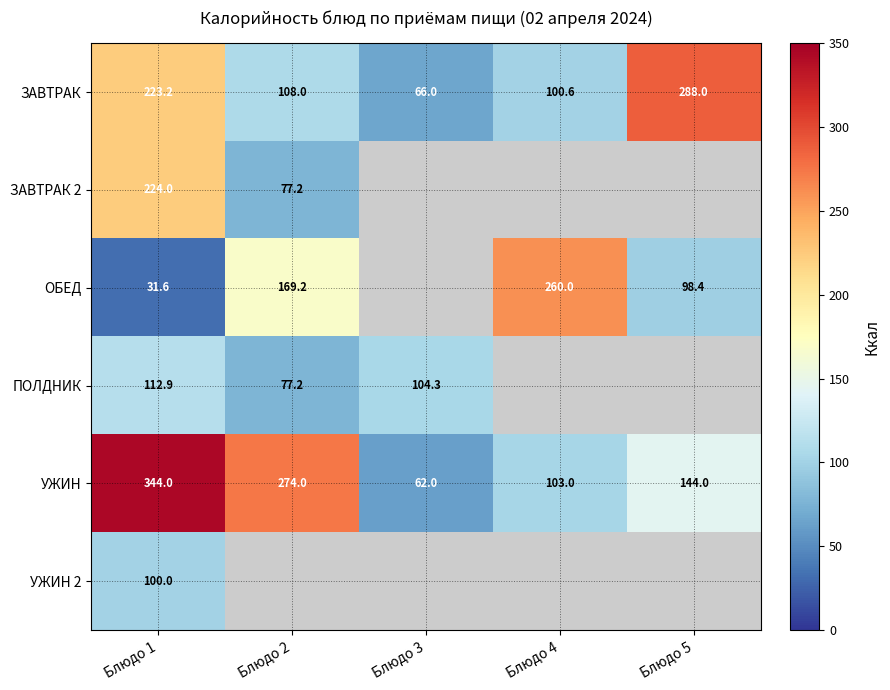

At how many categories does at least one series exceed 235?

4